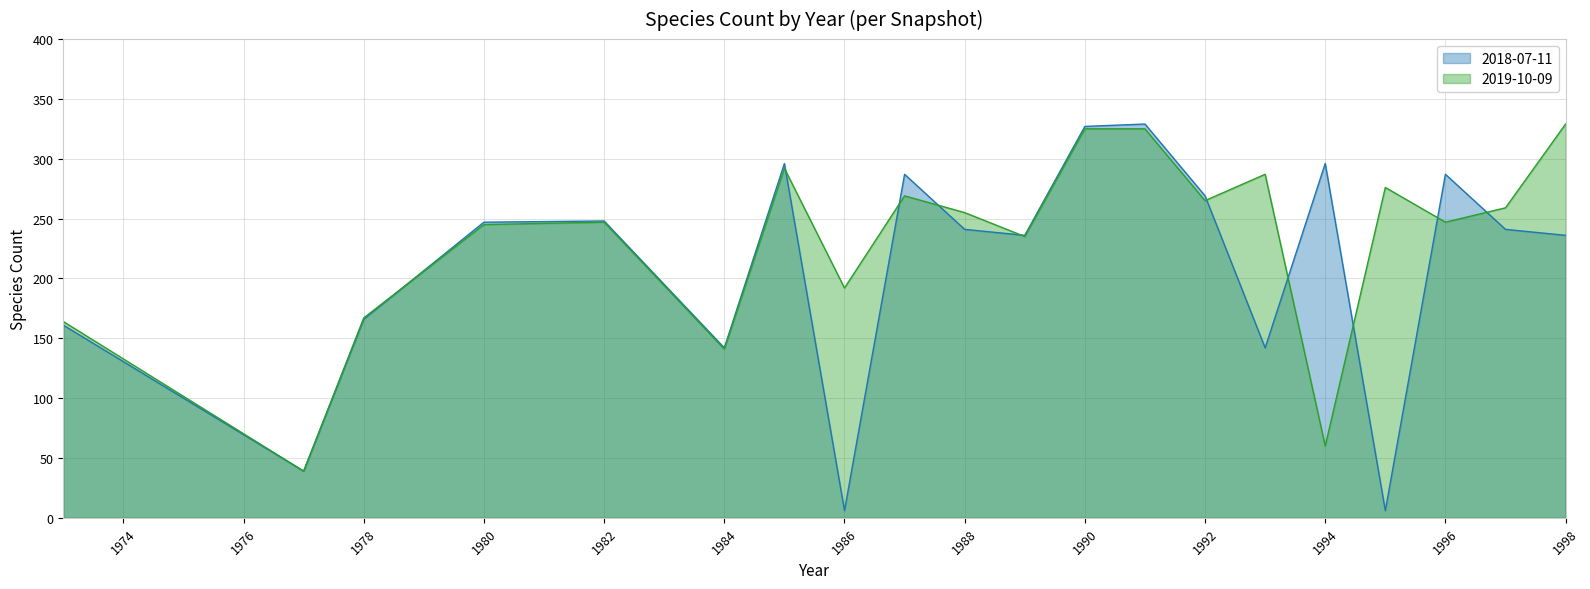

How many interior local peaks does the 2018-07-11 series have?

6